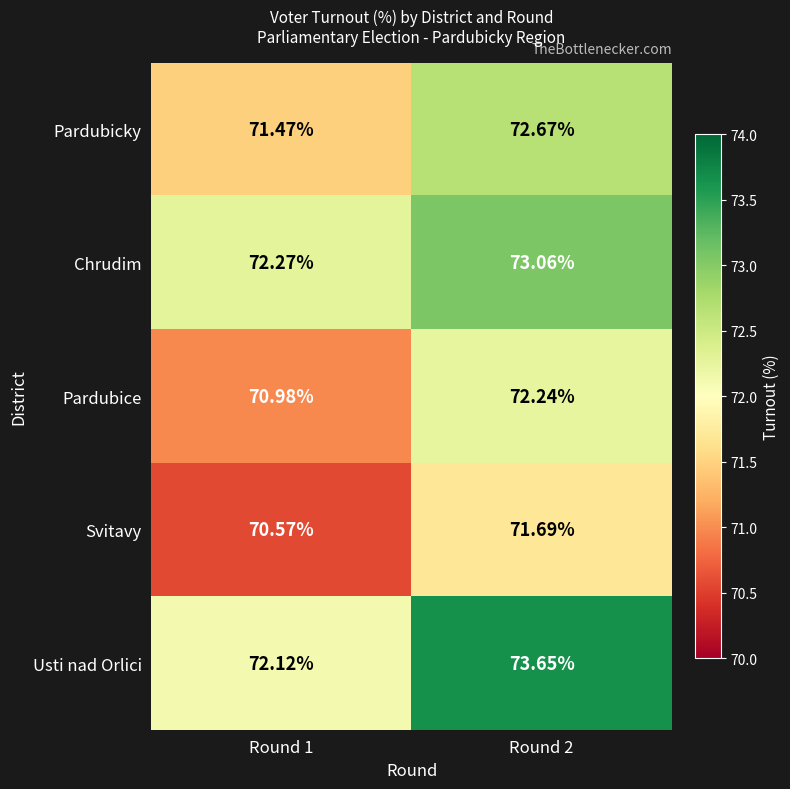

List the series in order of their peak value, lowest first.

Svitavy, Pardubice, Pardubicky, Chrudim, Usti nad Orlici